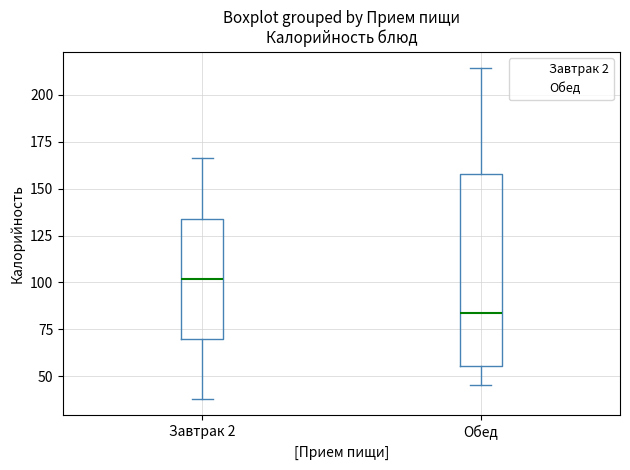

Reading left to right, transcribe this box plot: for each box, give where its median line is, the range the box spans, and where its two whiskers end, as read against the y-axis. The values are not printed on the chart, so give them approximately, as read against the axis.

Завтрак 2: median 100, box 70 to 135, whiskers 40 to 165
Обед: median 85, box 55 to 160, whiskers 45 to 215